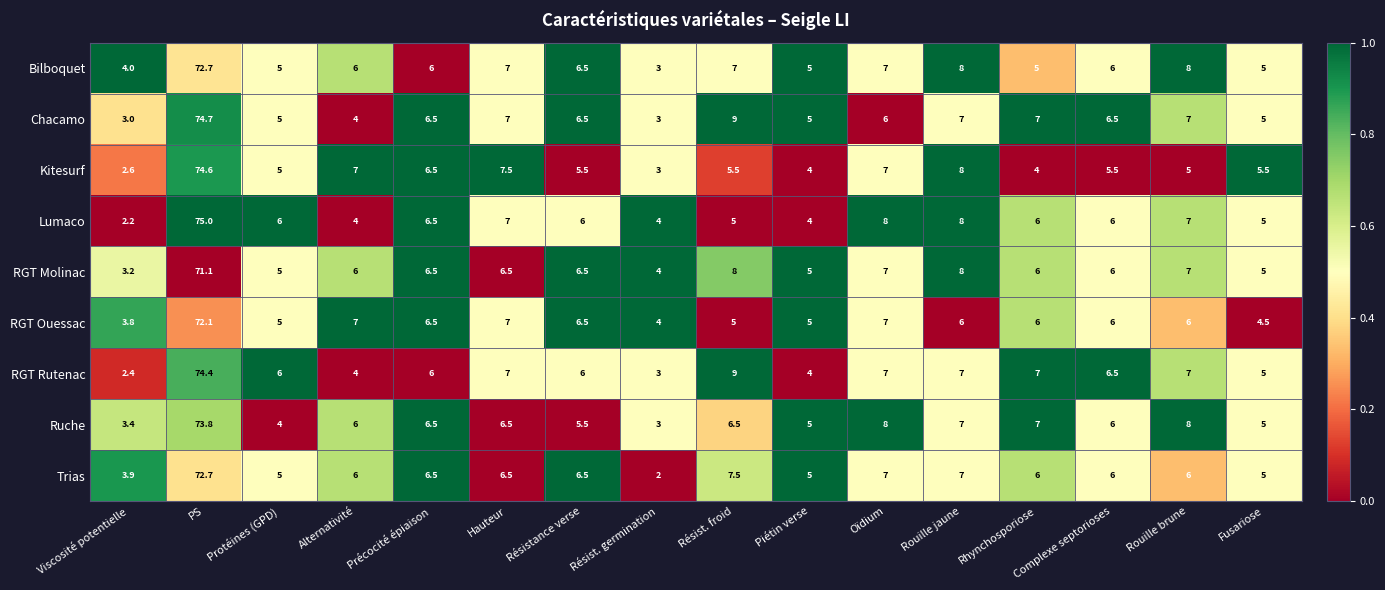

The value of RGT Molinac at Résist. froid is 12.3. True or false?

False